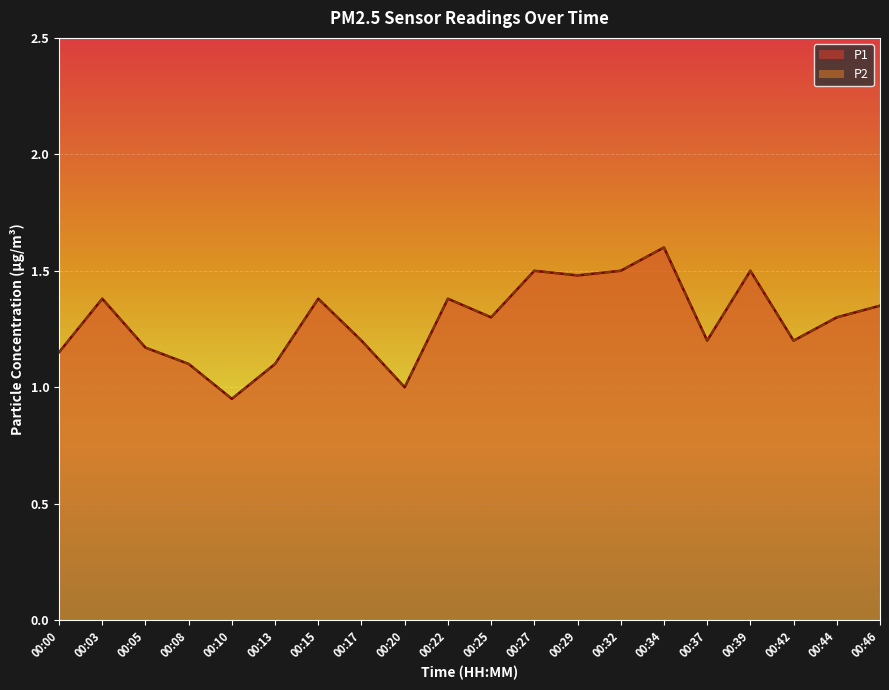

At 00:20, list the series in order from largest to smallest.

P1, P2